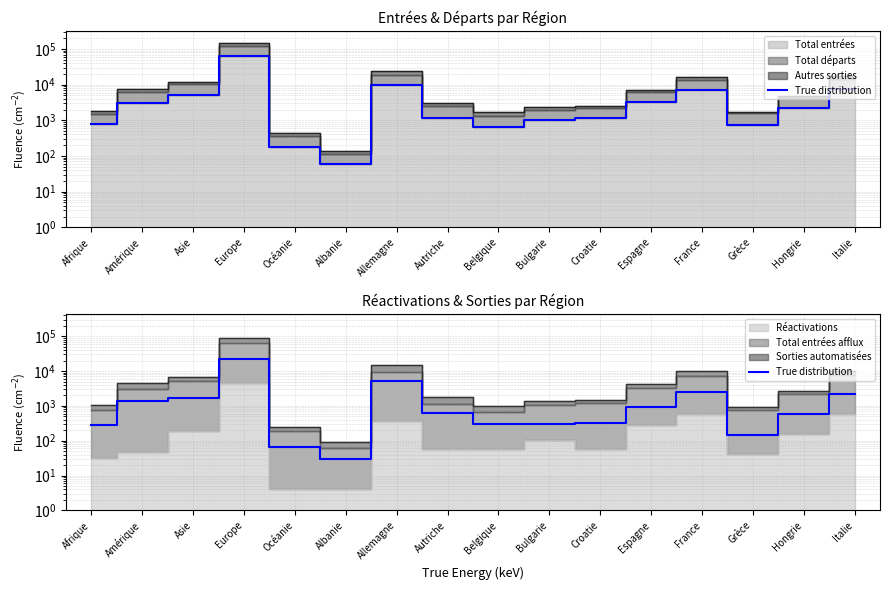

How many values are below 612?

8